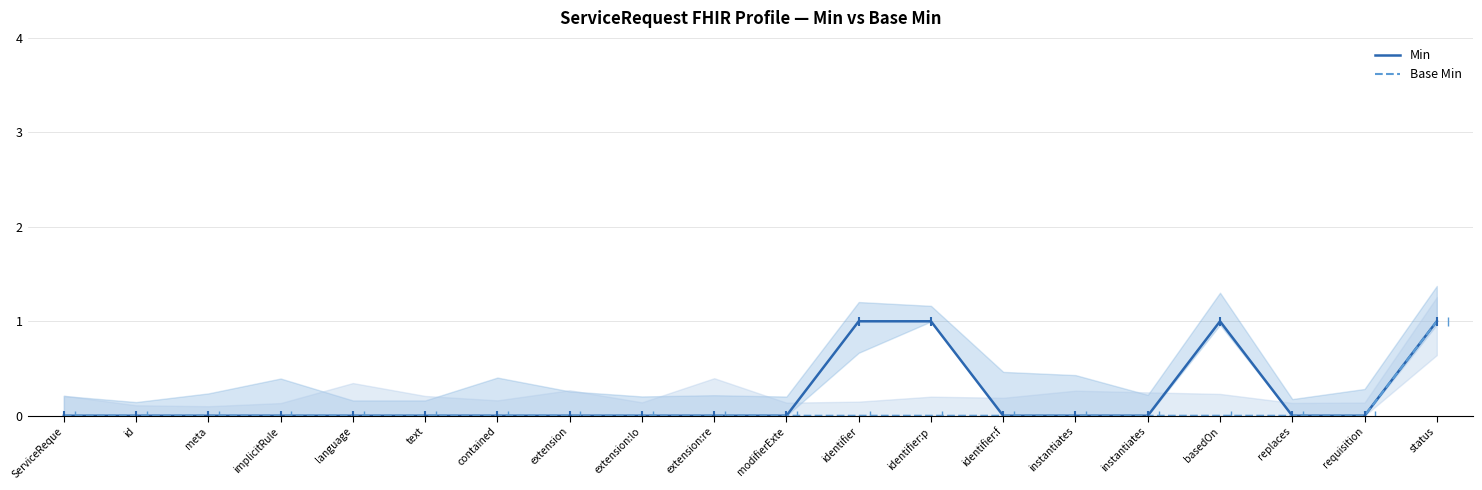

Which series has the largest total across all categories?

Min